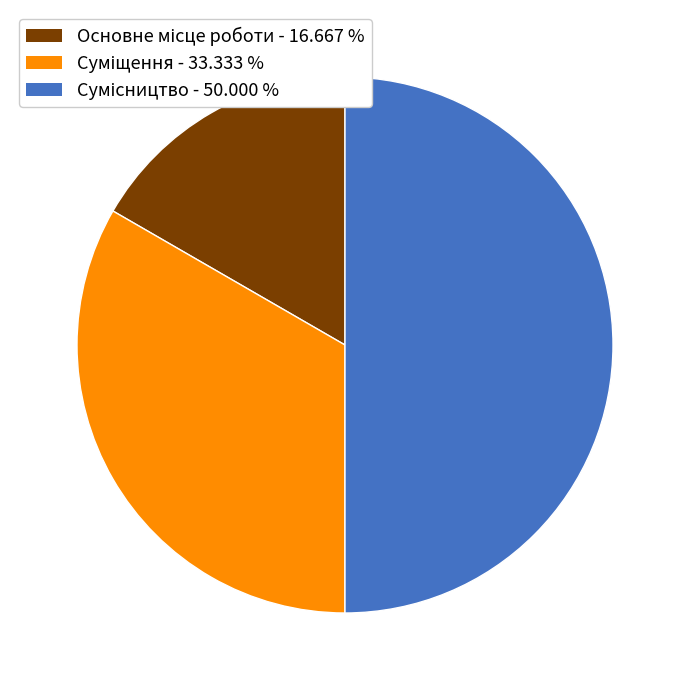

Count the number of slices in the pie.

3